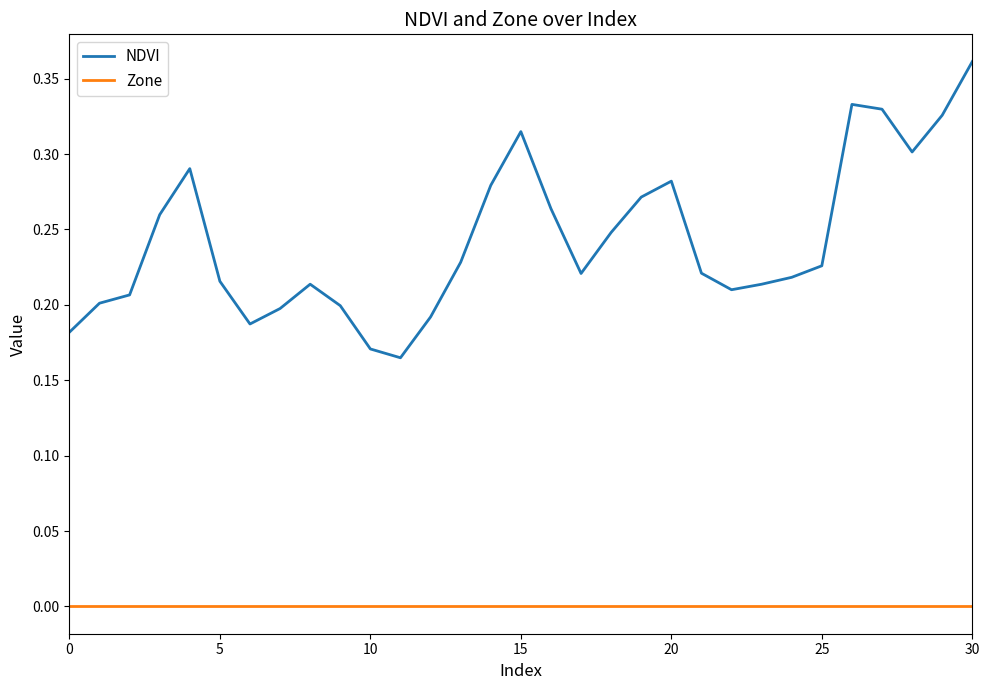

List the series in order of their peak value, highest first.

NDVI, Zone